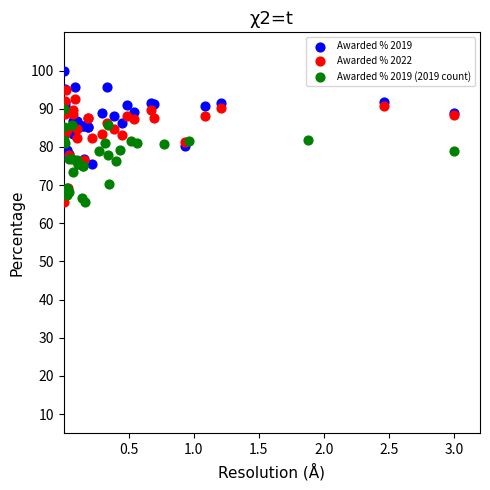

Which series contains the highest Y value?

Awarded % 2019